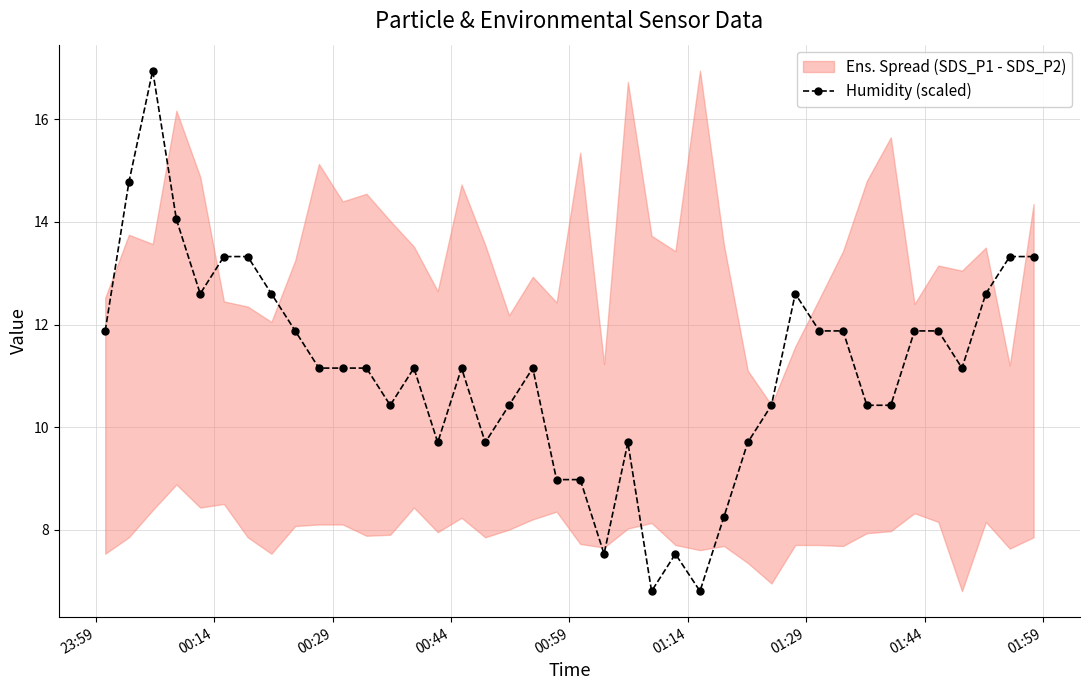

How many data points are above 11?

24